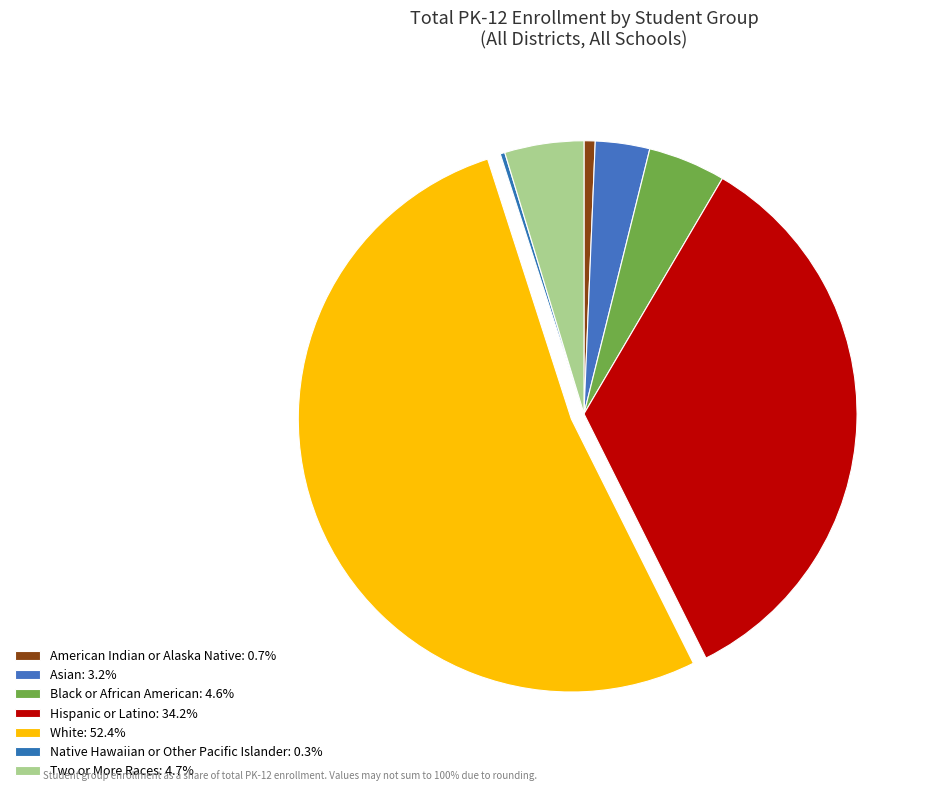

True or false: American Indian or Alaska Native accounts for 13% of the total.

False